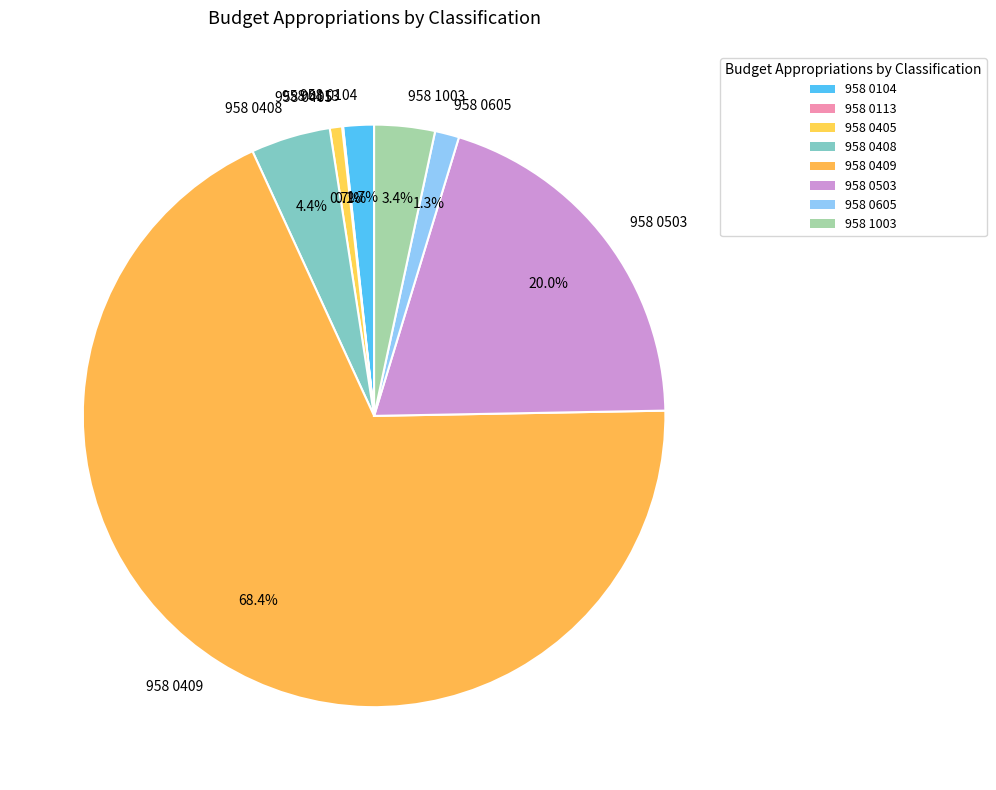

Is it true that 958 1003 is 3% of the pie?

True